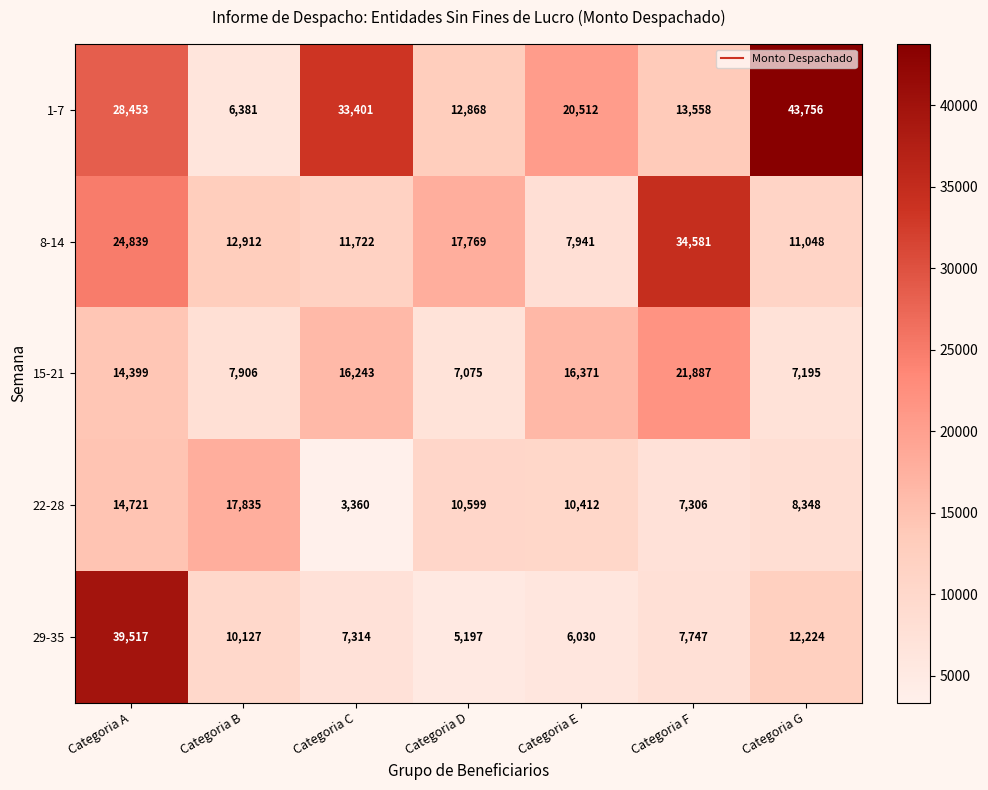

True or false: 1-7 has a value of 28453 at Categoria A.

True